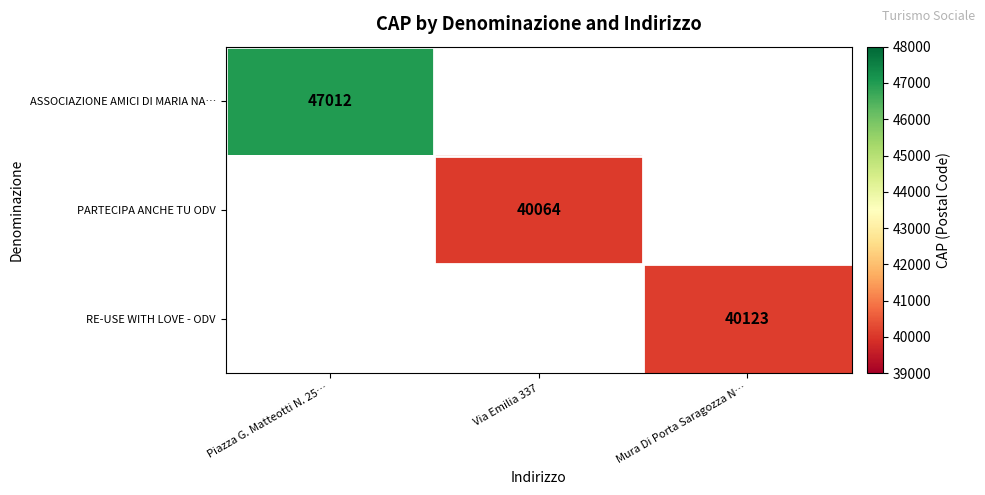

At how many categories does at least one series exceed 40386?

1